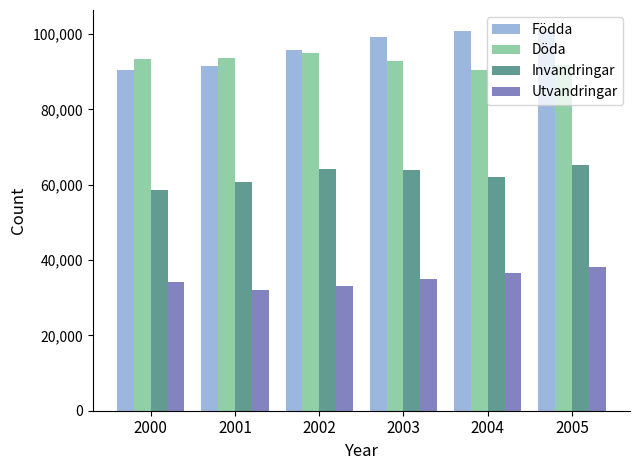

The value of Döda at 2001 is 38979. True or false?

False